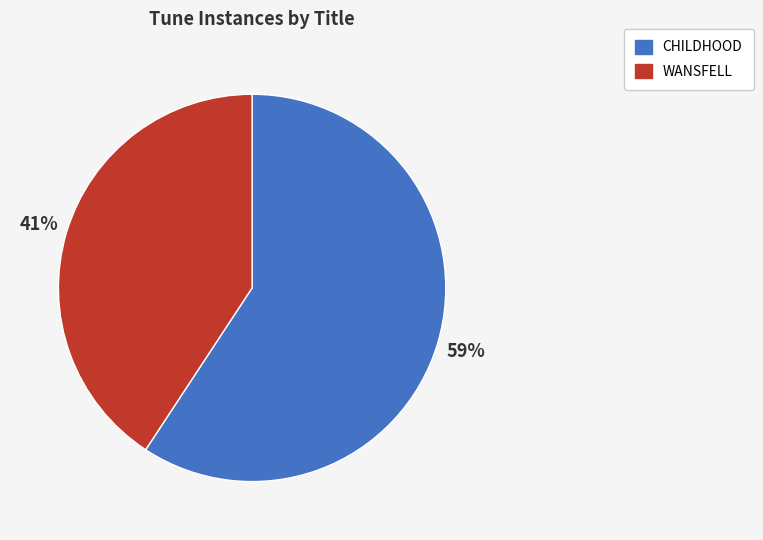

Is it true that WANSFELL is 35% of the pie?

False